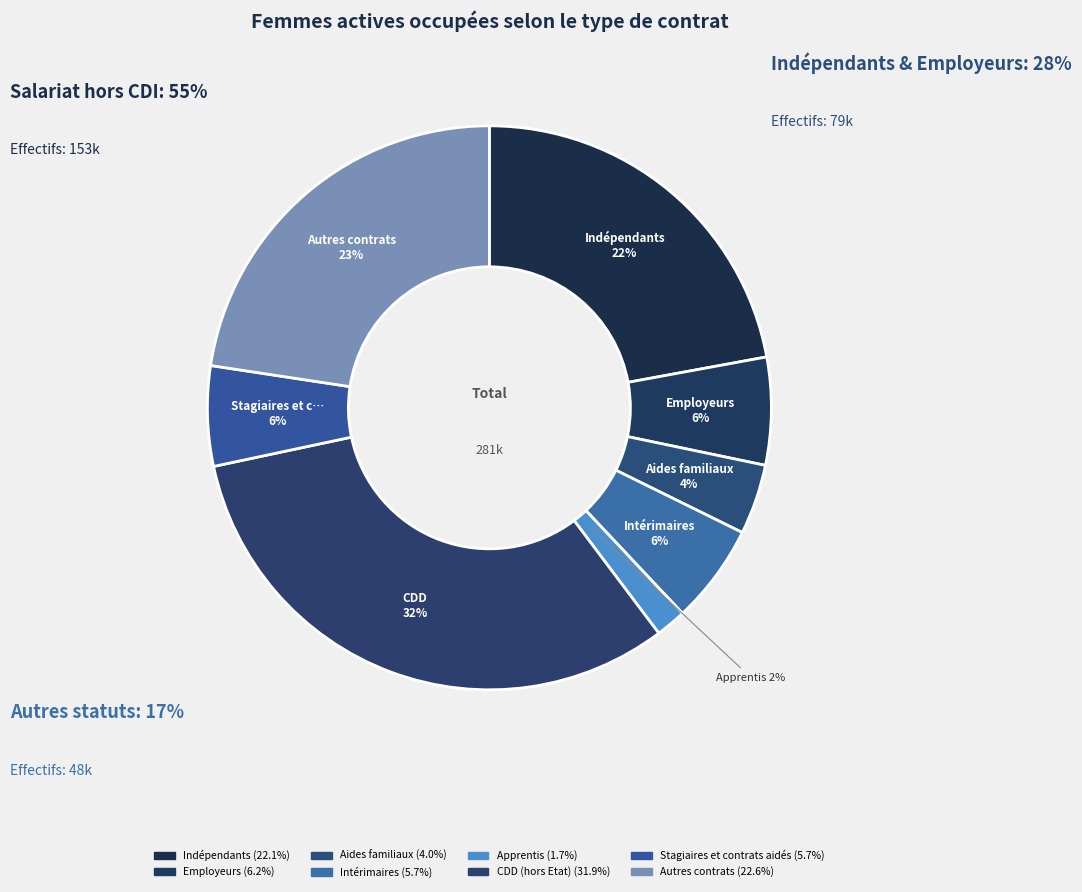

How many slices are in this pie chart?

8